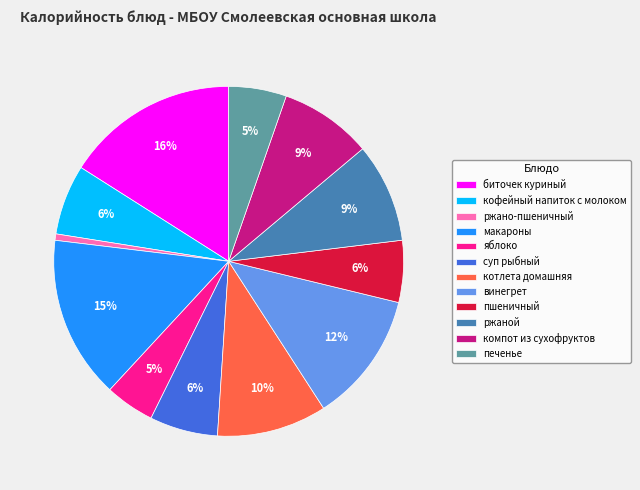

Which slice is the largest?

биточек куриный